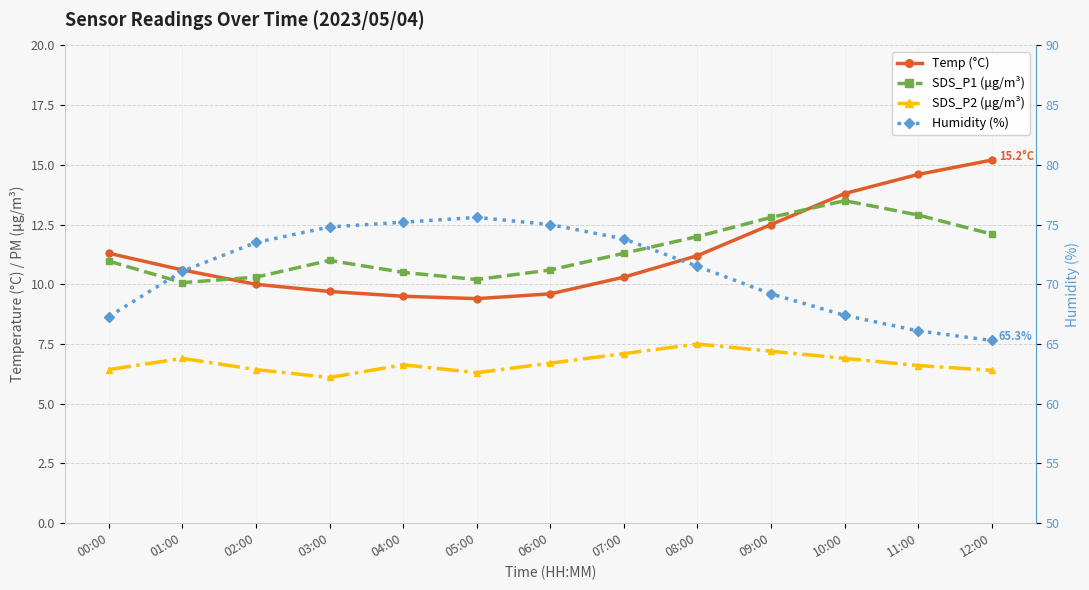

True or false: Temp (°C) and SDS_P2 (μg/m³) cross at least once.

False